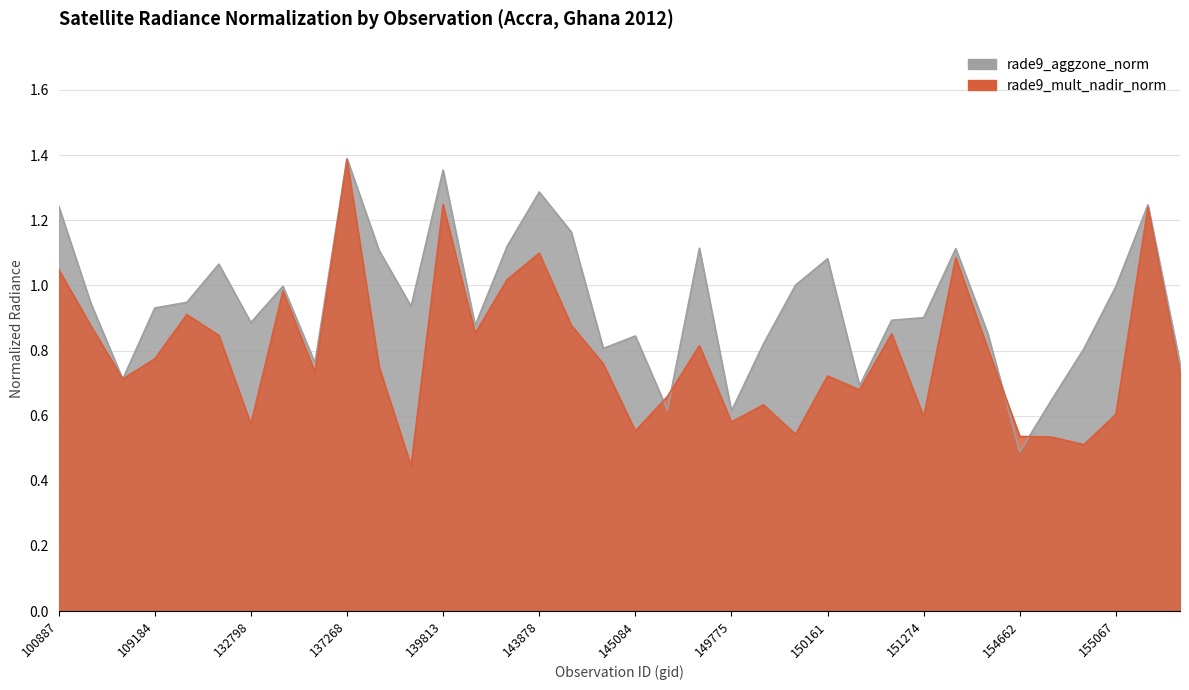

Does the chart have visible grid lines?

Yes